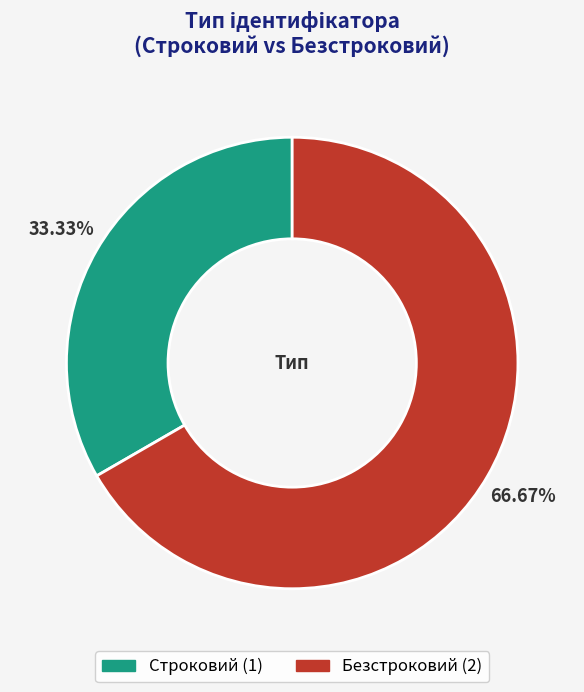

To the nearest percent, what is the combined percentage of Безстроковий and Строковий?

100%